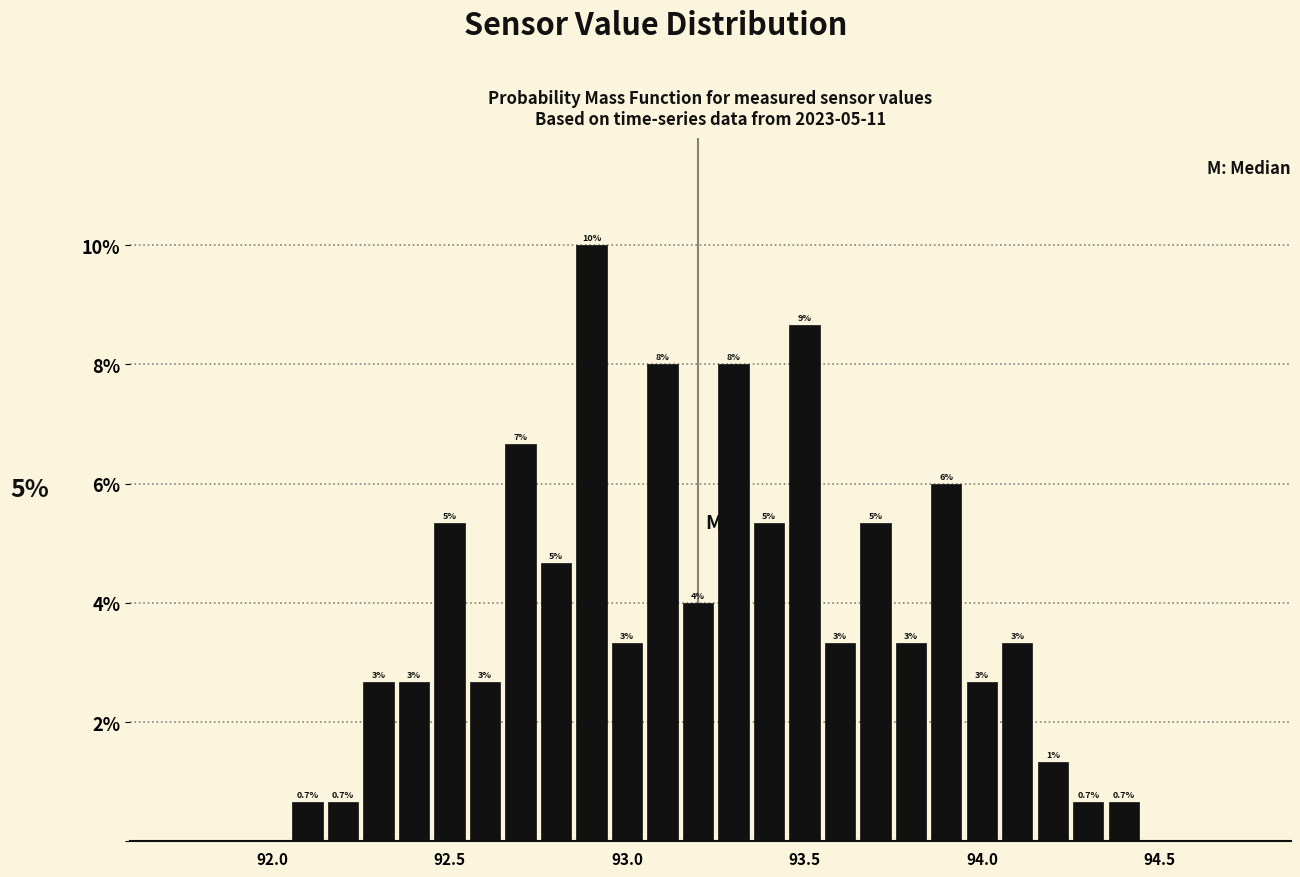

Around what value on the x-axis is the tallest bar? Give the approximate position of its centre, as read against the axis.

92.90